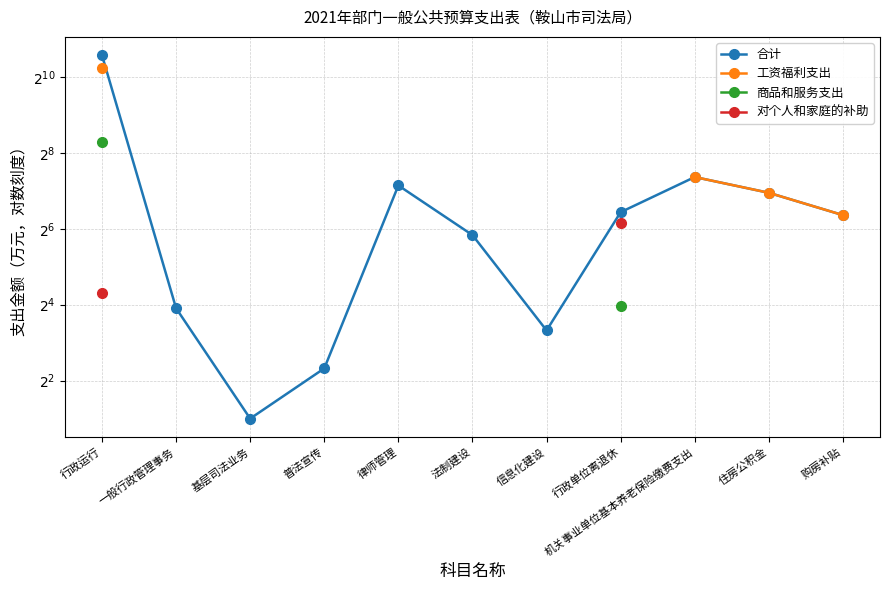

What is the label of the 8th point from the right?

普法宣传